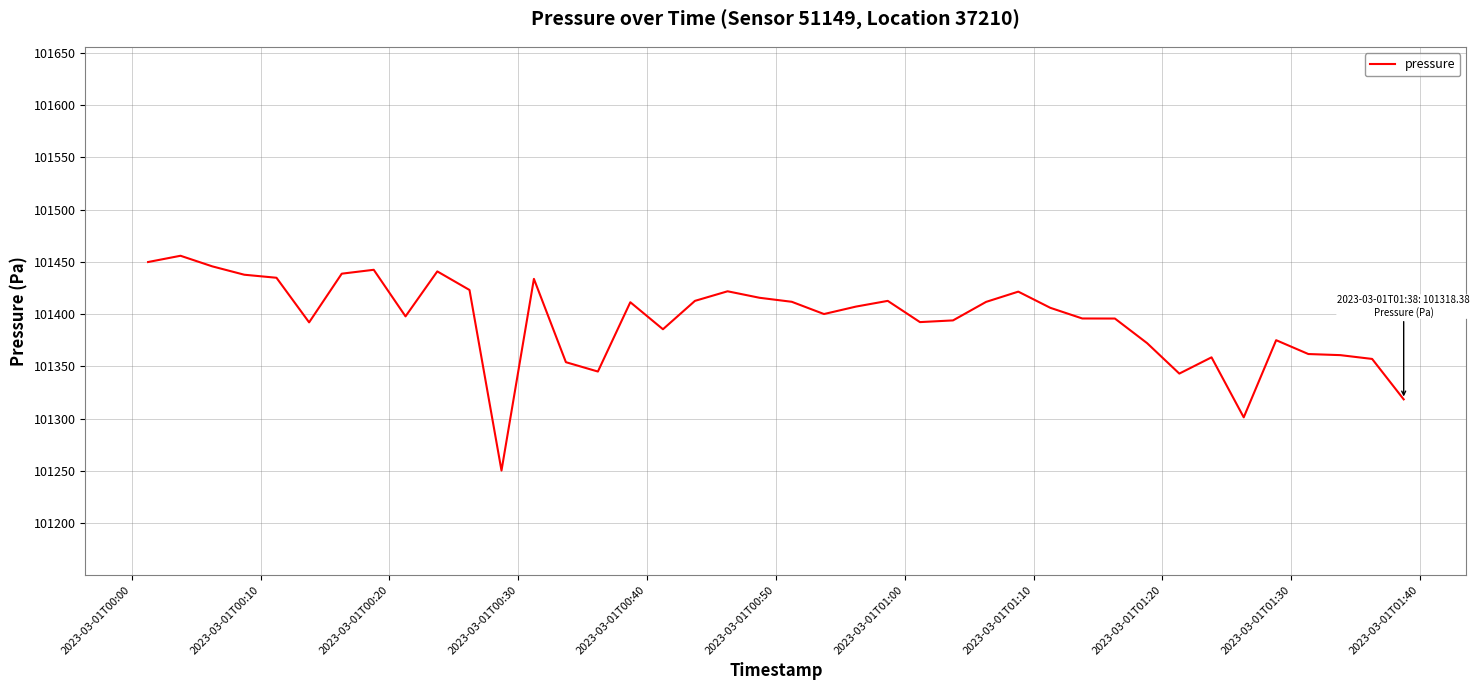

What is the average value?

101394.6